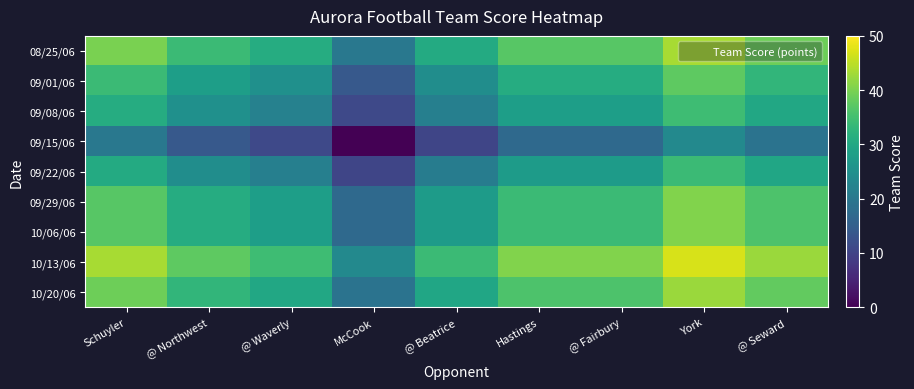

How many series are shown in this chart?

9